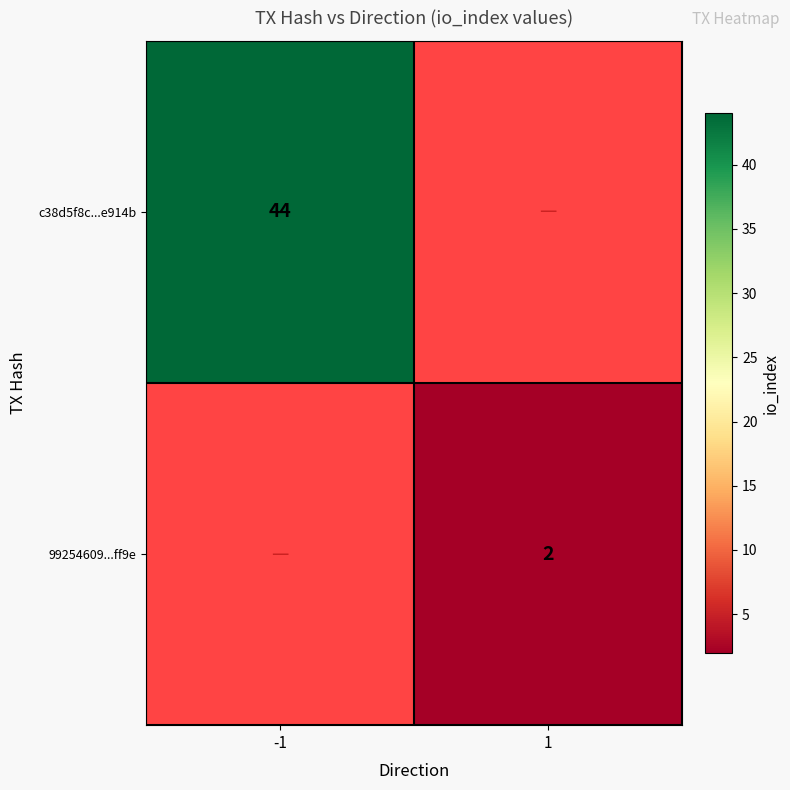

At how many categories does at least one series exceed 3?

1